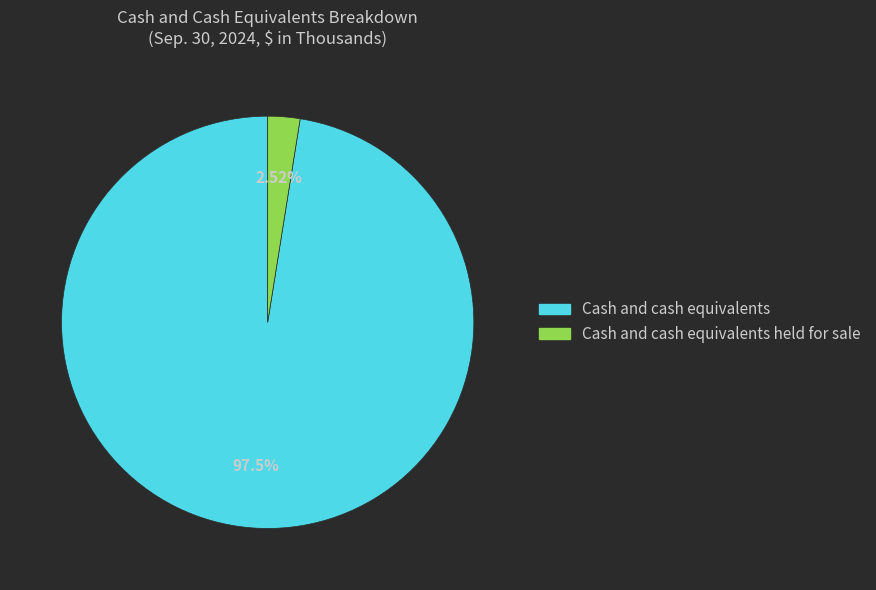

Does any single category account for the majority?

Yes